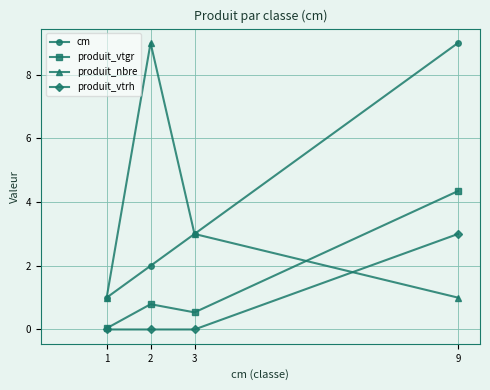

How many lines are shown in the chart?

4